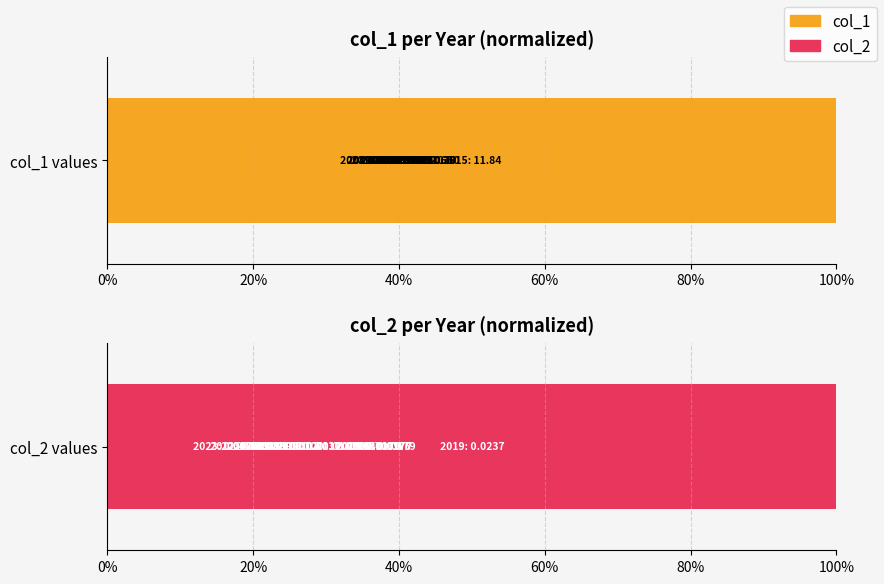

How many bars are there in each group?

2